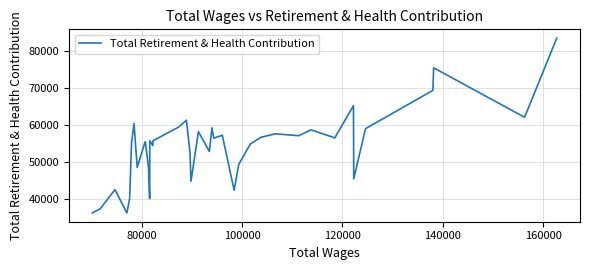

What is the smallest value displayed?

36108